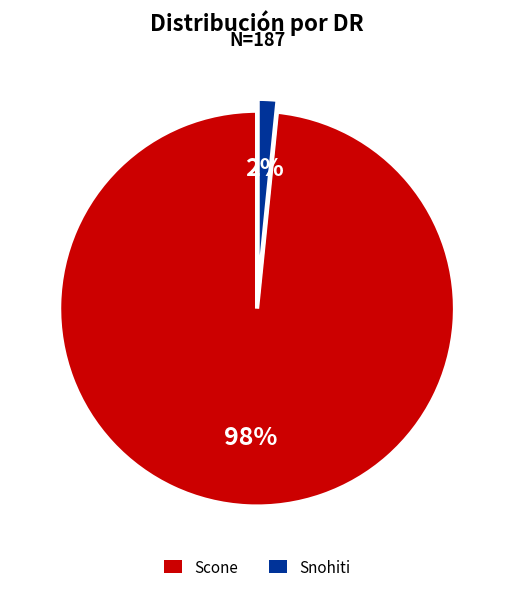

Is the sum of Scone and Snohiti greater than half?

Yes